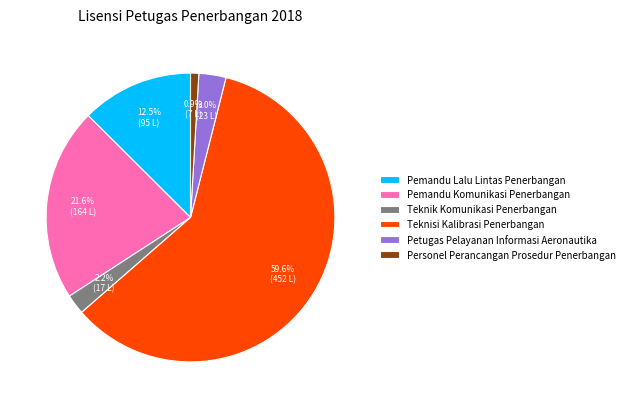

The Teknik Komunikasi Penerbangan slice represents 12% of the pie. True or false?

False